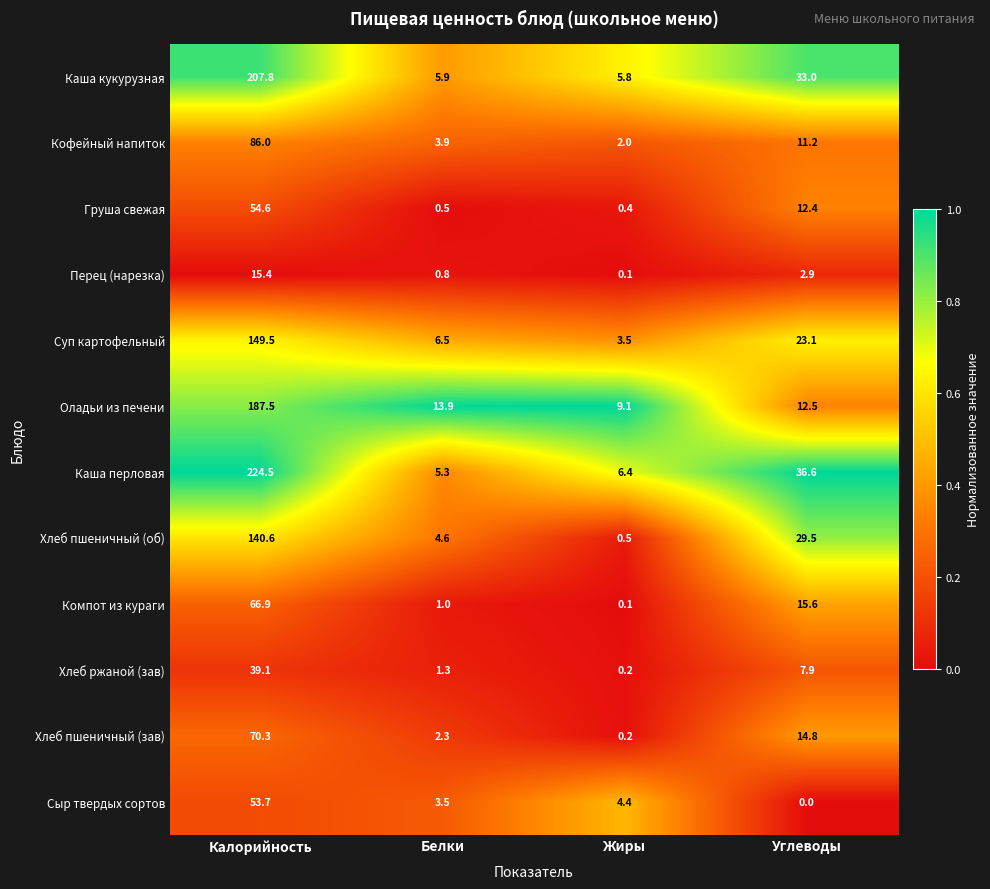

Which series has the largest total across all categories?

Каша перловая